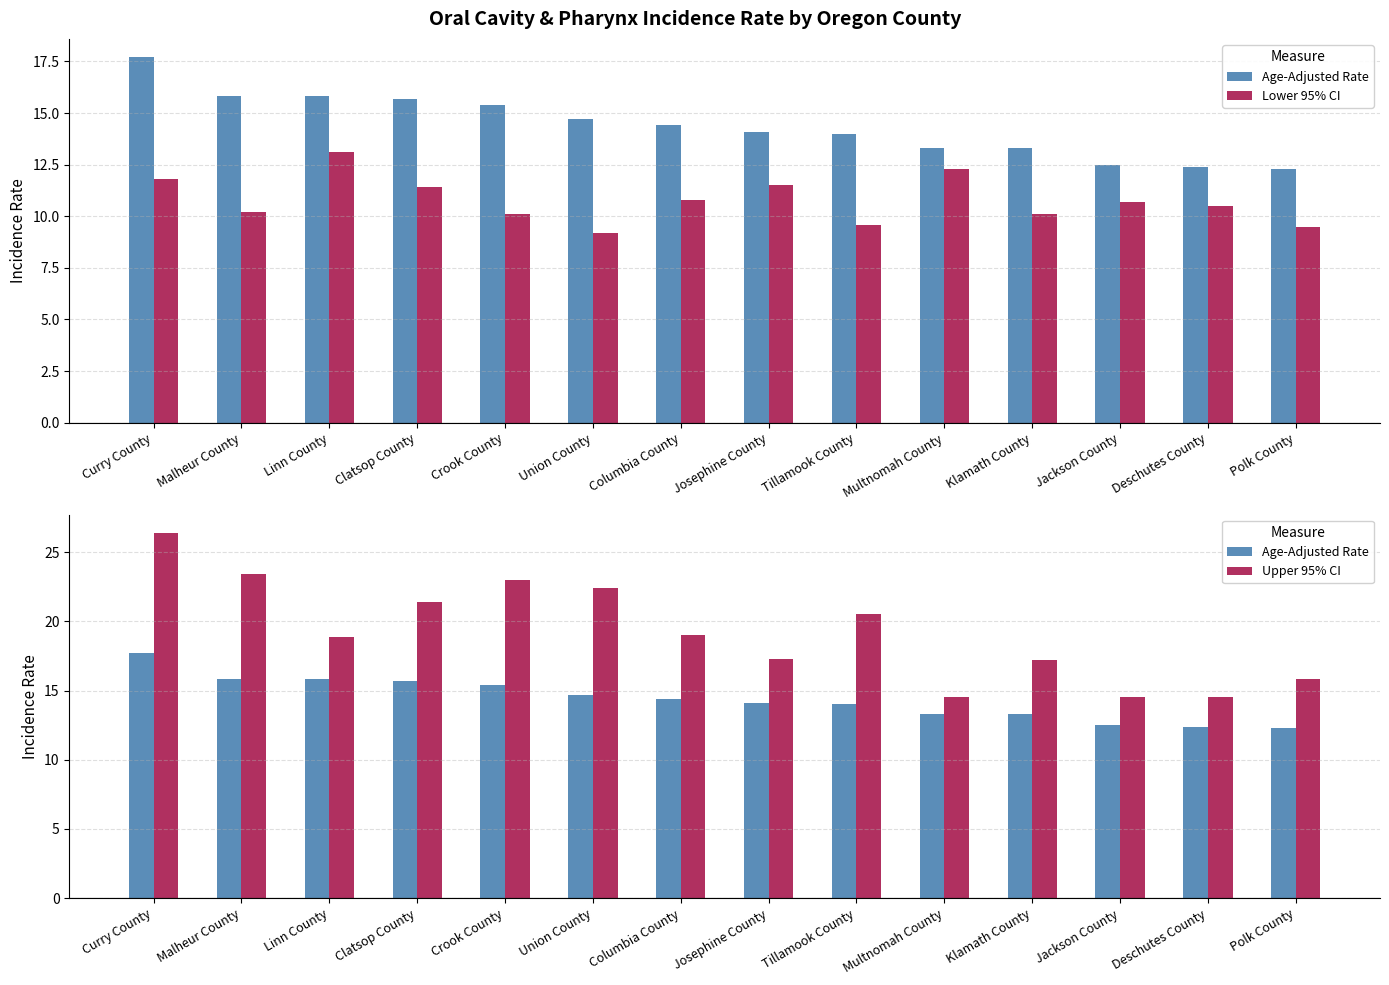

Read the Lower 95% CI value at Linn County.

13.1